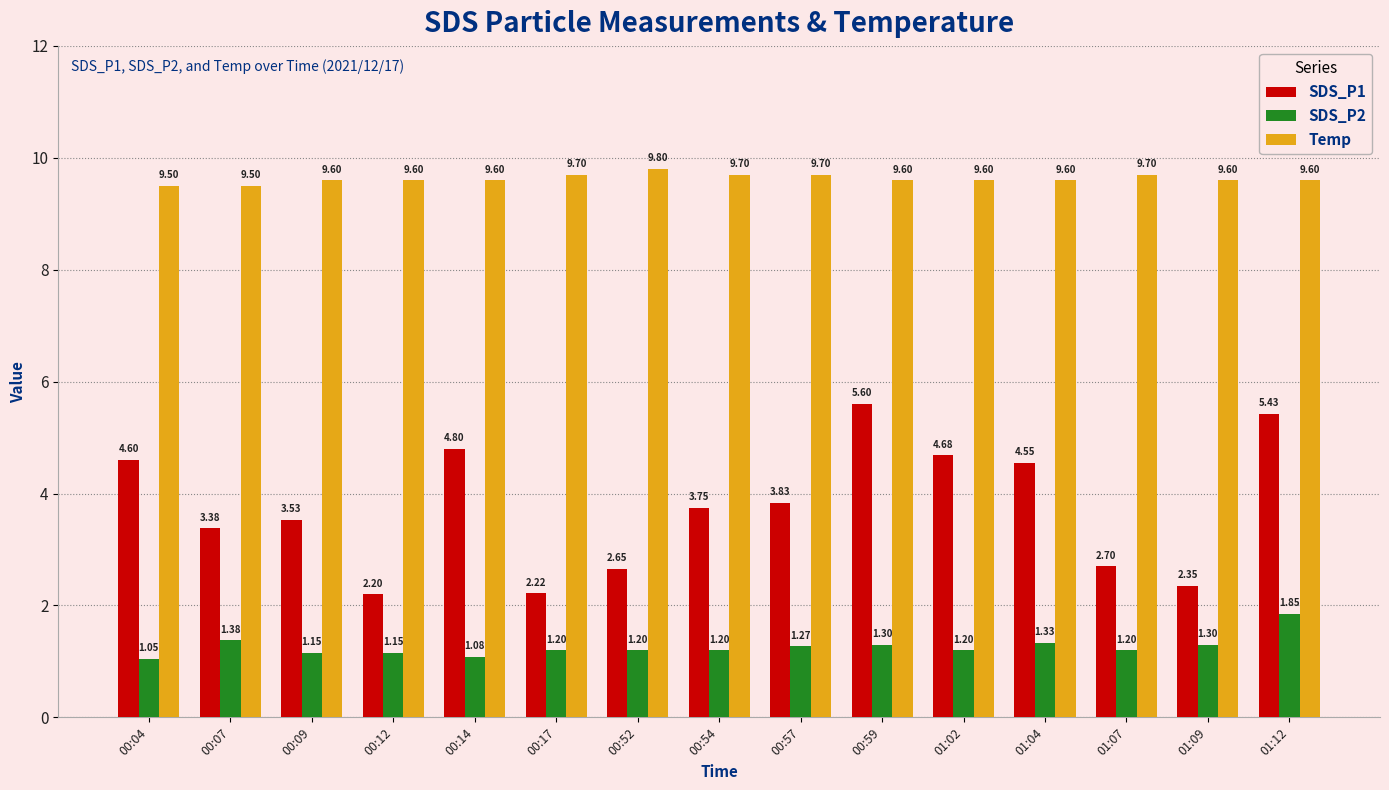

What is the average value of the Temp series?

9.6